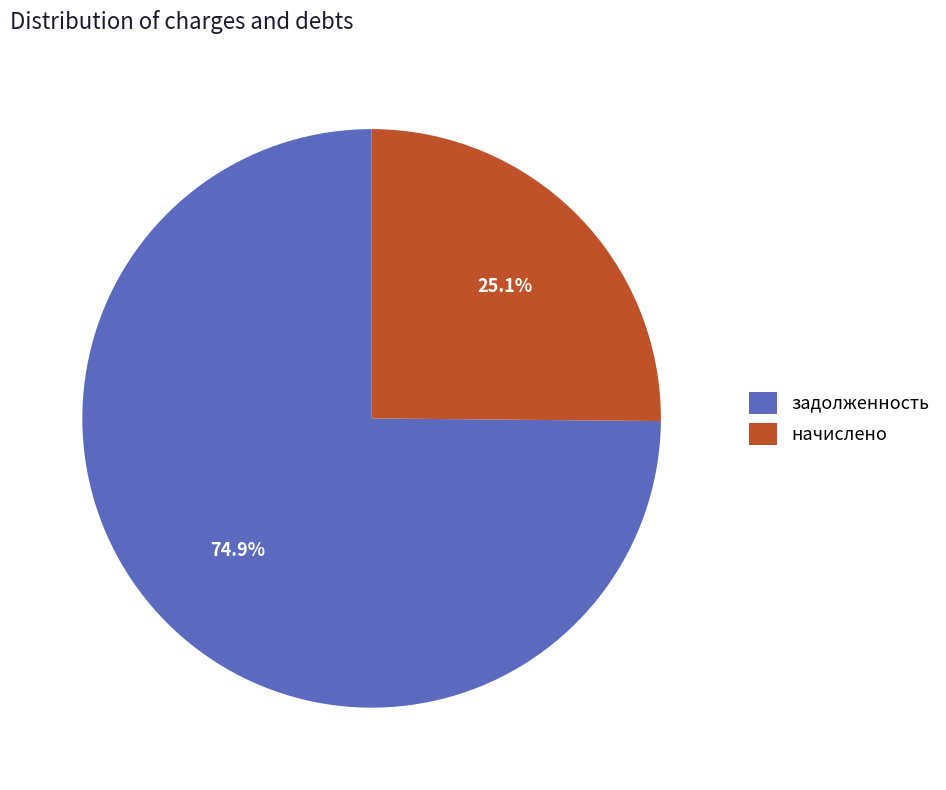

What is the total percentage of задолженность and начислено?

100.0%